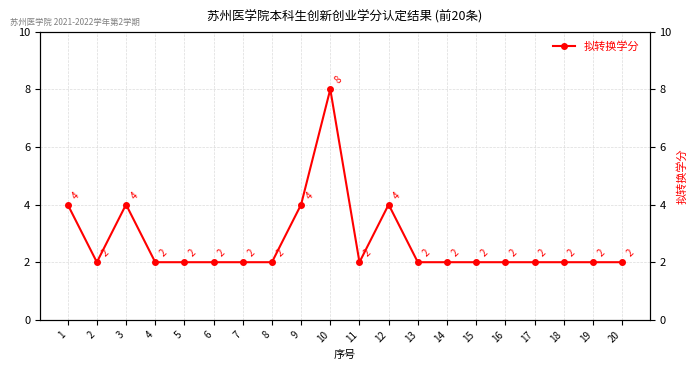

How many interior local valleys (lower than both neighbors) does the data have?

2